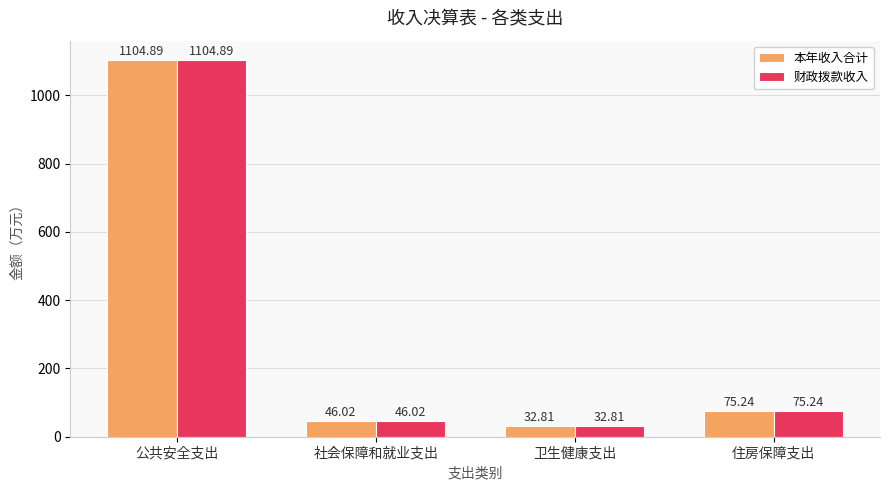

What is the difference between the 财政拨款收入 values at 社会保障和就业支出 and 公共安全支出?

1058.9